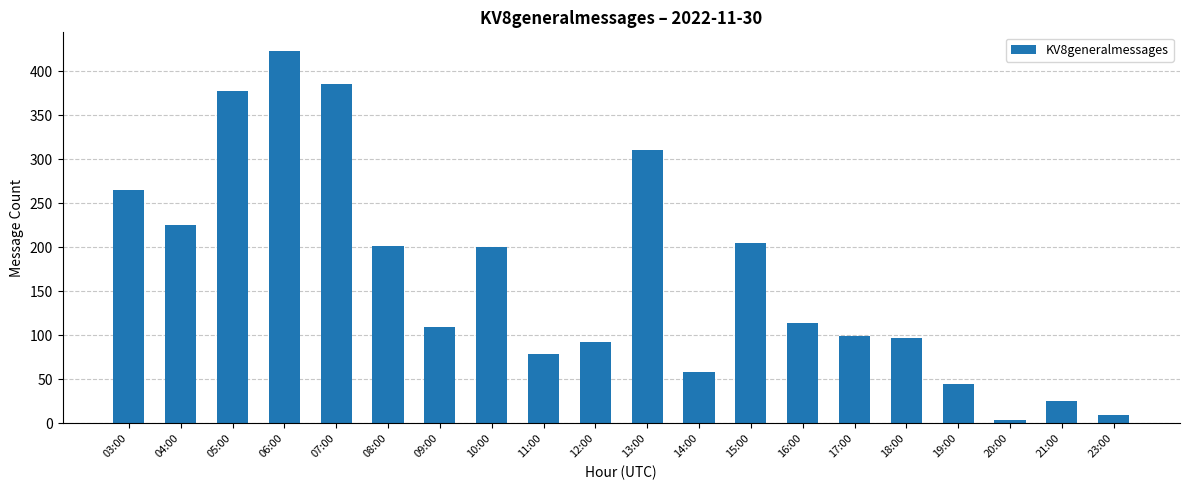

How many values are below 114?

10